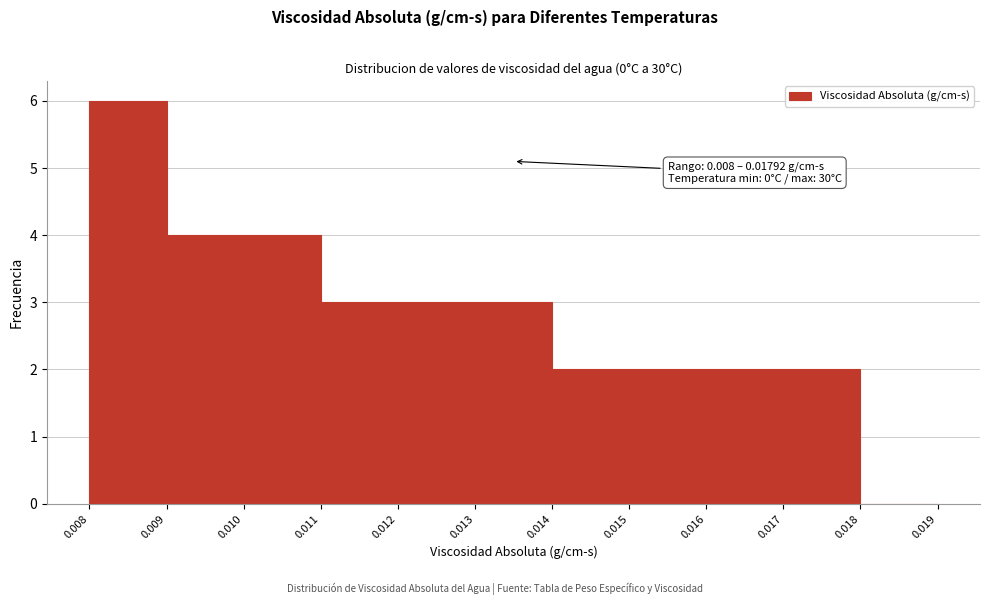

Over which range of the x-axis is the bar tallest?

0.008 to 0.009